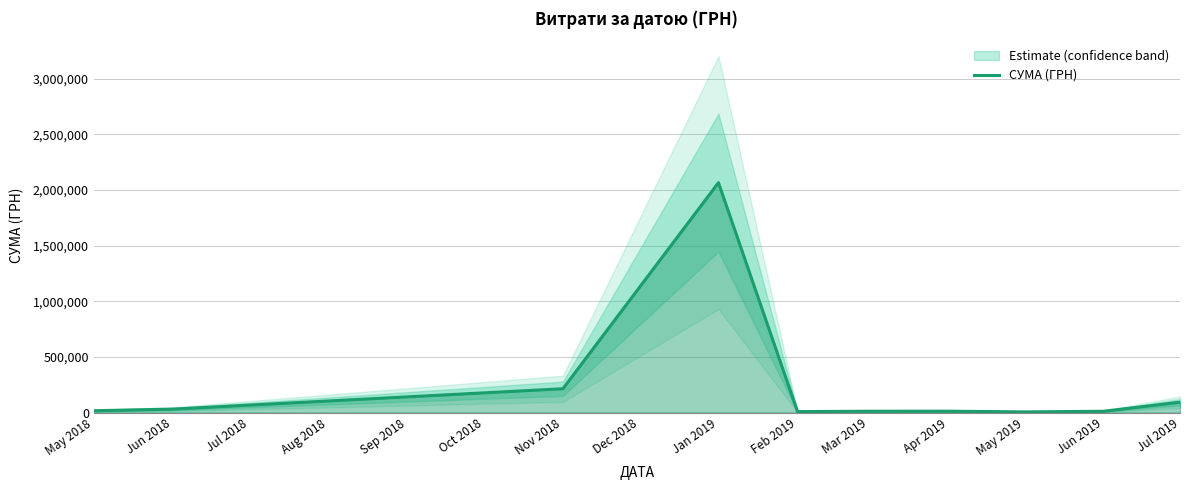

True or false: the data shows 53715.1 at Jun 2018.

False